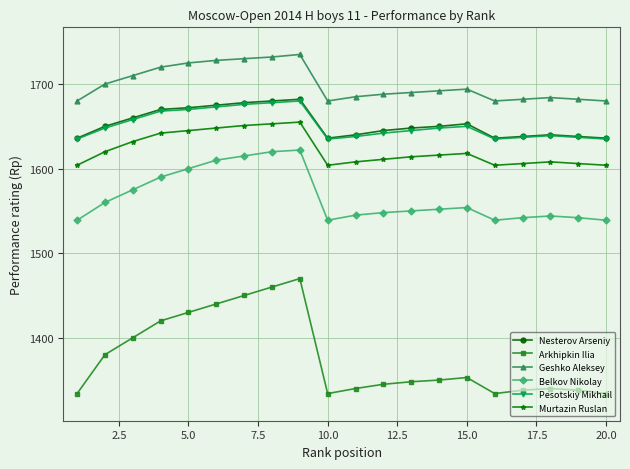

True or false: Nesterov Arseniy and Arkhipkin Ilia intersect in this chart.

False